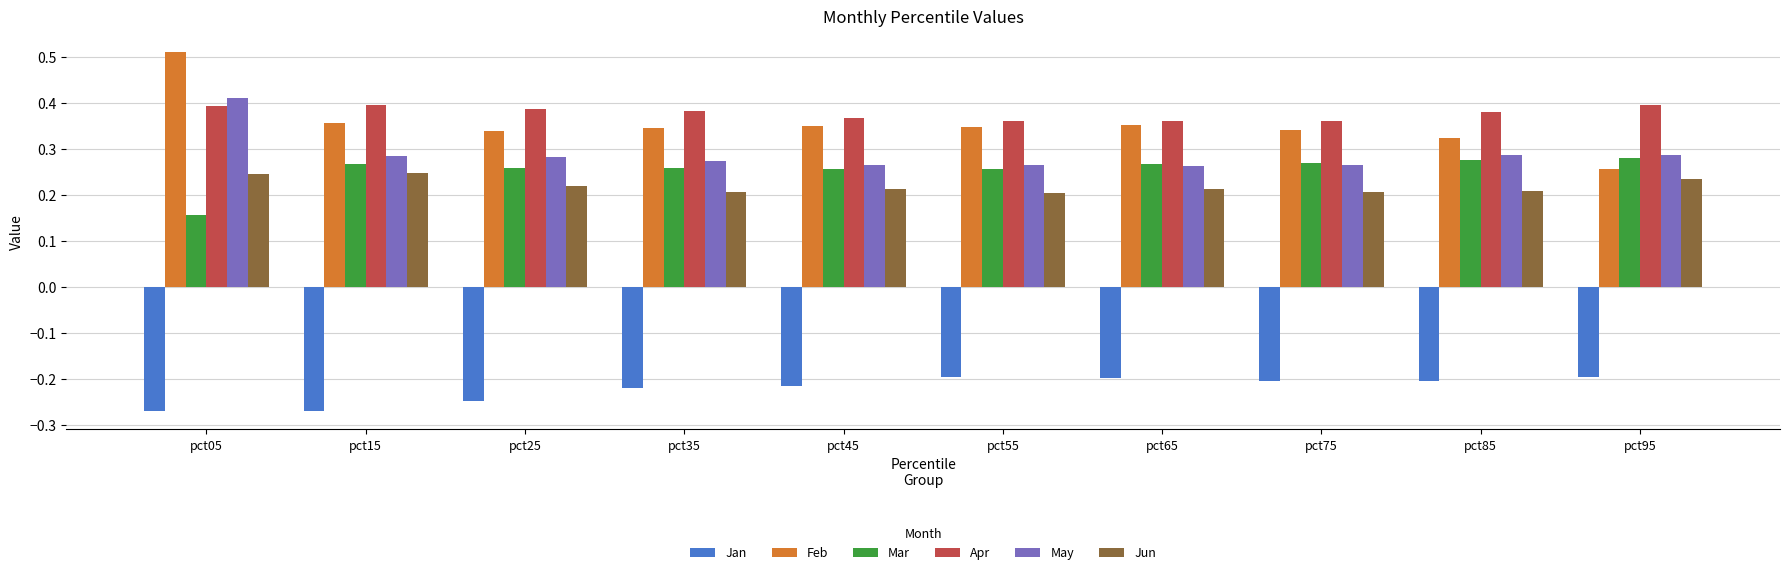

Is it true that May equals 0.5 at pct15?

False